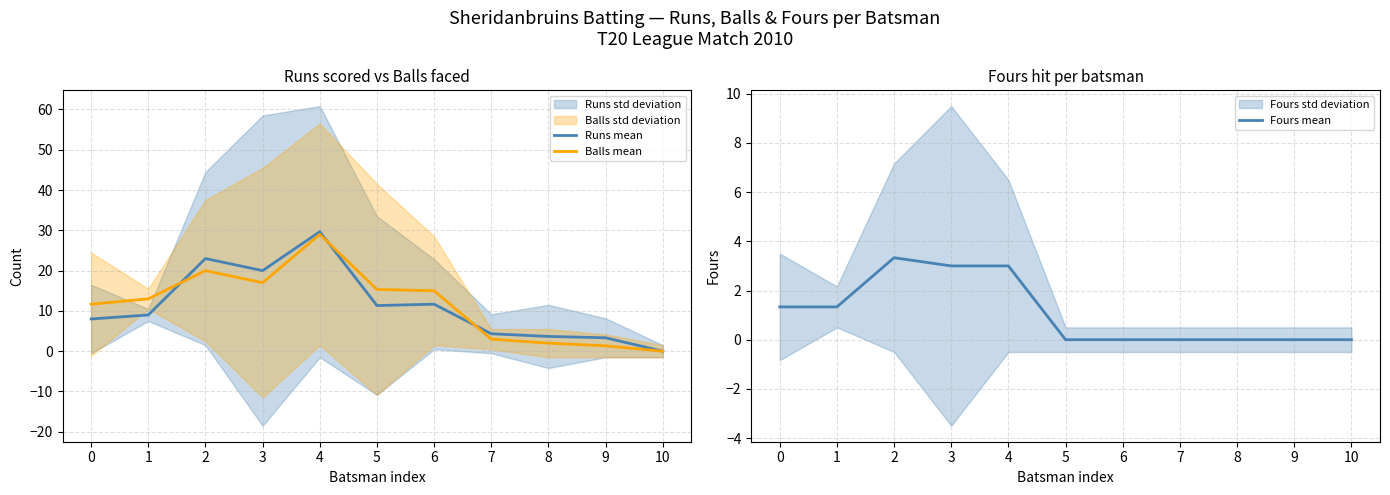

What is the difference between the maximum and minimum values in the Balls mean series?

29.0